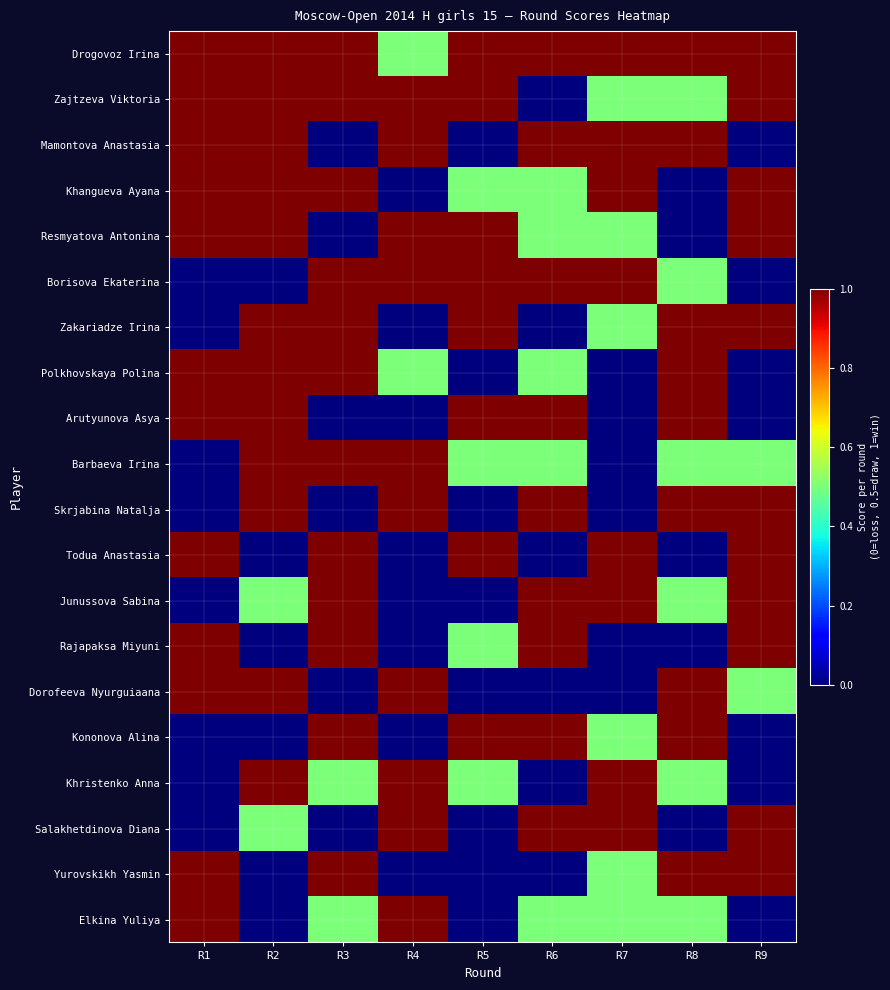

Reading left to right, transcribe all the data shown in this chart.

Drogovoz Irina: R1=1.0	R2=1.0	R3=1.0	R4=0.5	R5=1.0	R6=1.0	R7=1.0	R8=1.0	R9=1.0
Zajtzeva Viktoria: R1=1.0	R2=1.0	R3=1.0	R4=1.0	R5=1.0	R6=0.0	R7=0.5	R8=0.5	R9=1.0
Mamontova Anastasia: R1=1.0	R2=1.0	R3=0.0	R4=1.0	R5=0.0	R6=1.0	R7=1.0	R8=1.0	R9=0.0
Khangueva Ayana: R1=1.0	R2=1.0	R3=1.0	R4=0.0	R5=0.5	R6=0.5	R7=1.0	R8=0.0	R9=1.0
Resmyatova Antonina: R1=1.0	R2=1.0	R3=0.0	R4=1.0	R5=1.0	R6=0.5	R7=0.5	R8=0.0	R9=1.0
Borisova Ekaterina: R1=0.0	R2=0.0	R3=1.0	R4=1.0	R5=1.0	R6=1.0	R7=1.0	R8=0.5	R9=0.0
Zakariadze Irina: R1=0.0	R2=1.0	R3=1.0	R4=0.0	R5=1.0	R6=0.0	R7=0.5	R8=1.0	R9=1.0
Polkhovskaya Polina: R1=1.0	R2=1.0	R3=1.0	R4=0.5	R5=0.0	R6=0.5	R7=0.0	R8=1.0	R9=0.0
Arutyunova Asya: R1=1.0	R2=1.0	R3=0.0	R4=0.0	R5=1.0	R6=1.0	R7=0.0	R8=1.0	R9=0.0
Barbaeva Irina: R1=0.0	R2=1.0	R3=1.0	R4=1.0	R5=0.5	R6=0.5	R7=0.0	R8=0.5	R9=0.5
Skrjabina Natalja: R1=0.0	R2=1.0	R3=0.0	R4=1.0	R5=0.0	R6=1.0	R7=0.0	R8=1.0	R9=1.0
Todua Anastasia: R1=1.0	R2=0.0	R3=1.0	R4=0.0	R5=1.0	R6=0.0	R7=1.0	R8=0.0	R9=1.0
Junussova Sabina: R1=0.0	R2=0.5	R3=1.0	R4=0.0	R5=0.0	R6=1.0	R7=1.0	R8=0.5	R9=1.0
Rajapaksa Miyuni: R1=1.0	R2=0.0	R3=1.0	R4=0.0	R5=0.5	R6=1.0	R7=0.0	R8=0.0	R9=1.0
Dorofeeva Nyurguiaana: R1=1.0	R2=1.0	R3=0.0	R4=1.0	R5=0.0	R6=0.0	R7=0.0	R8=1.0	R9=0.5
Kononova Alina: R1=0.0	R2=0.0	R3=1.0	R4=0.0	R5=1.0	R6=1.0	R7=0.5	R8=1.0	R9=0.0
Khristenko Anna: R1=0.0	R2=1.0	R3=0.5	R4=1.0	R5=0.5	R6=0.0	R7=1.0	R8=0.5	R9=0.0
Salakhetdinova Diana: R1=0.0	R2=0.5	R3=0.0	R4=1.0	R5=0.0	R6=1.0	R7=1.0	R8=0.0	R9=1.0
Yurovskikh Yasmin: R1=1.0	R2=0.0	R3=1.0	R4=0.0	R5=0.0	R6=0.0	R7=0.5	R8=1.0	R9=1.0
Elkina Yuliya: R1=1.0	R2=0.0	R3=0.5	R4=1.0	R5=0.0	R6=0.5	R7=0.5	R8=0.5	R9=0.0